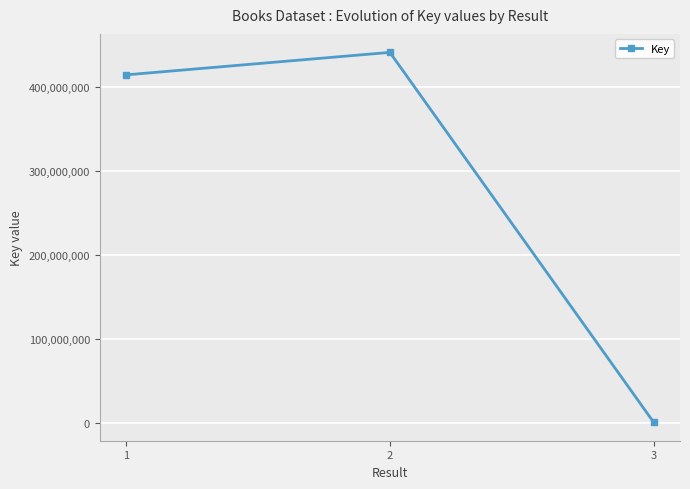

What is the difference between the maximum and minimum values?

440795731